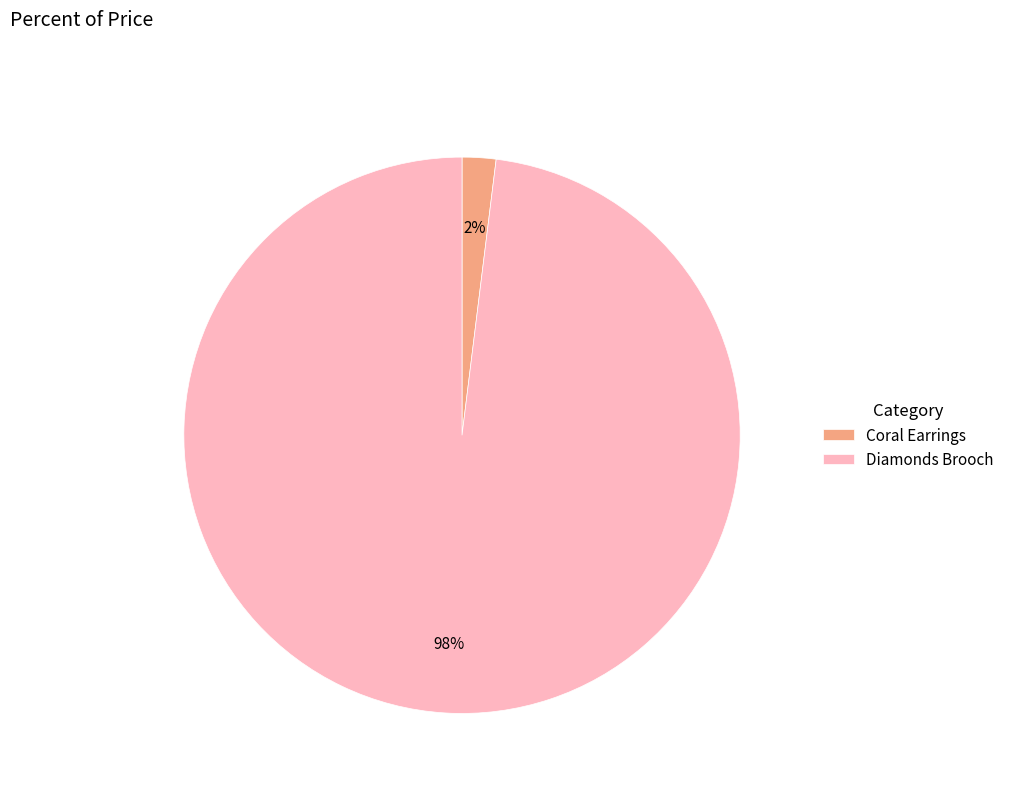

To the nearest percent, what is the average slice percentage?

50%